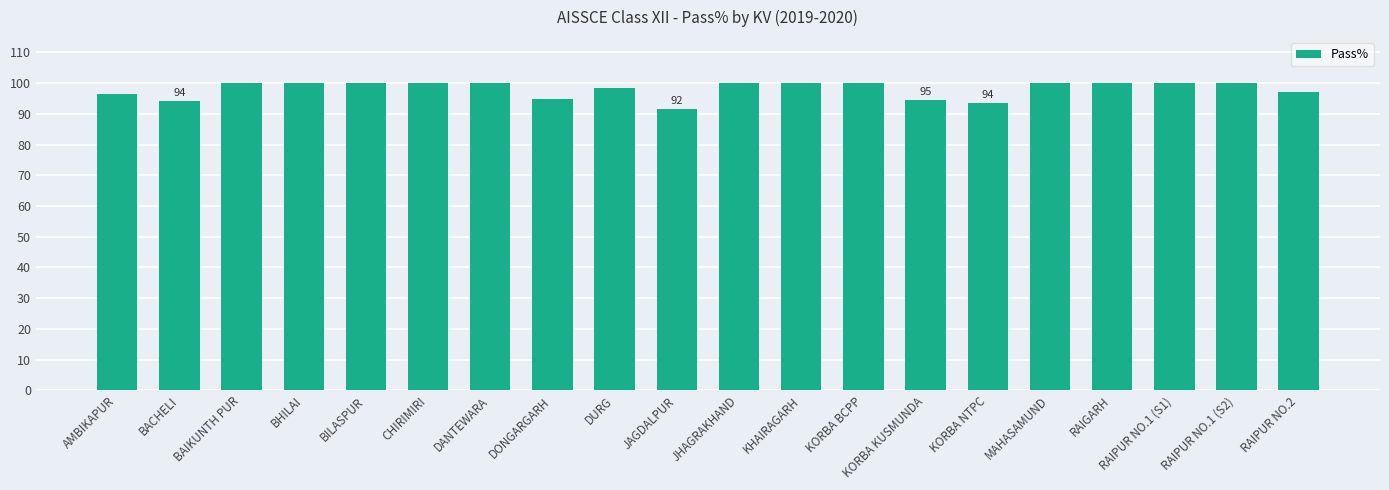

What is the label of the 13th bar from the left?

KORBA BCPP